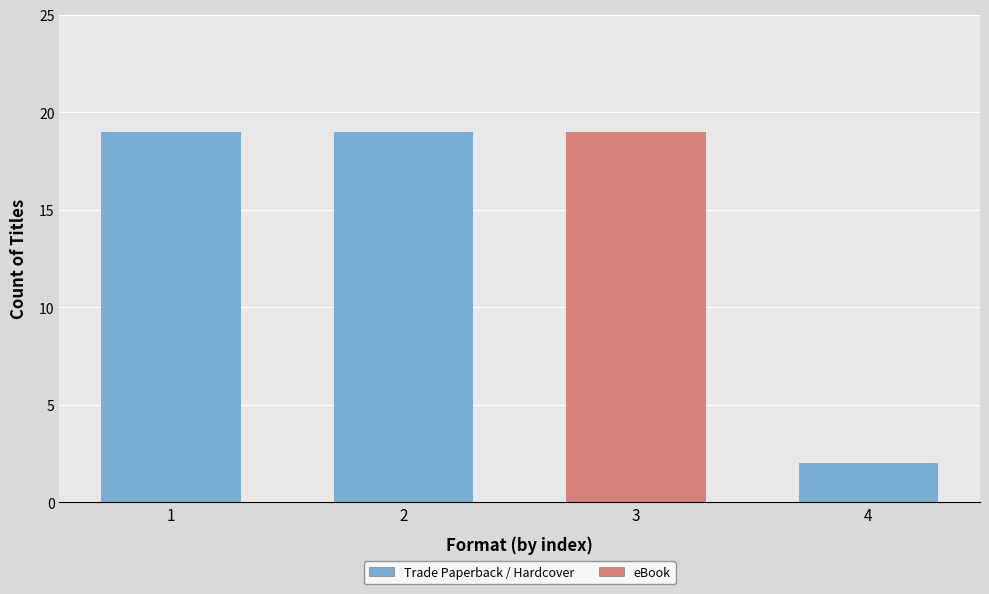

Does the chart contain stacked bars?

No